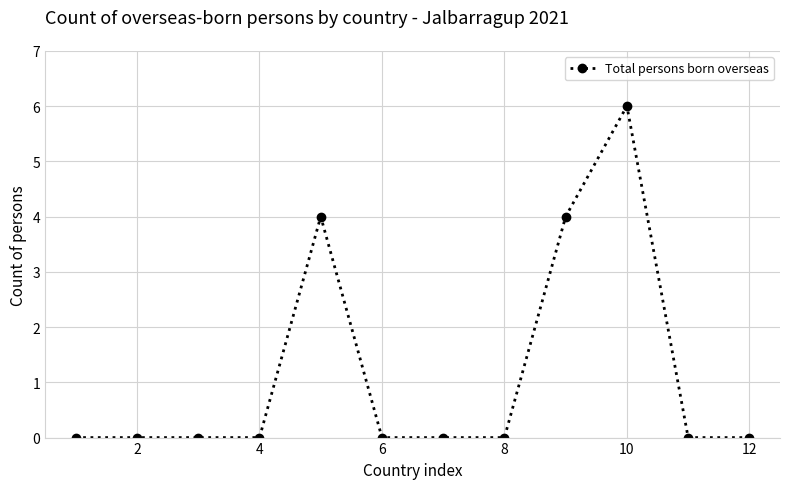

What is the difference between the second highest and second lowest values?

4